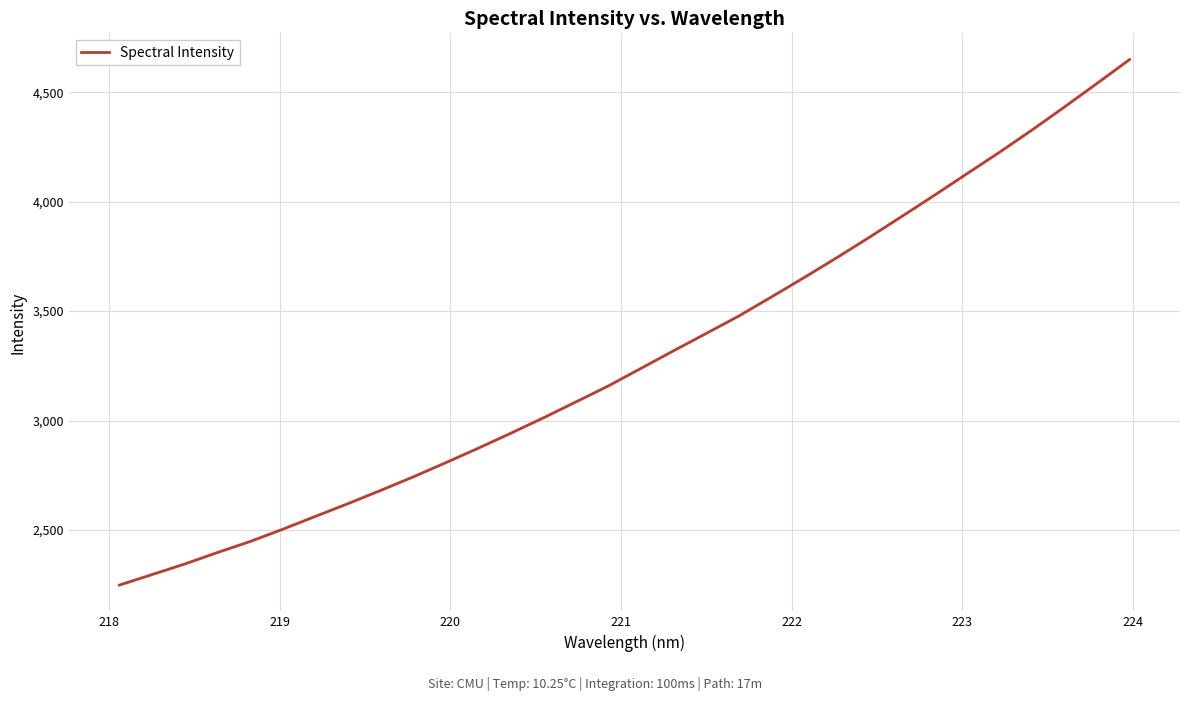

What is the smallest value displayed?

2248.1